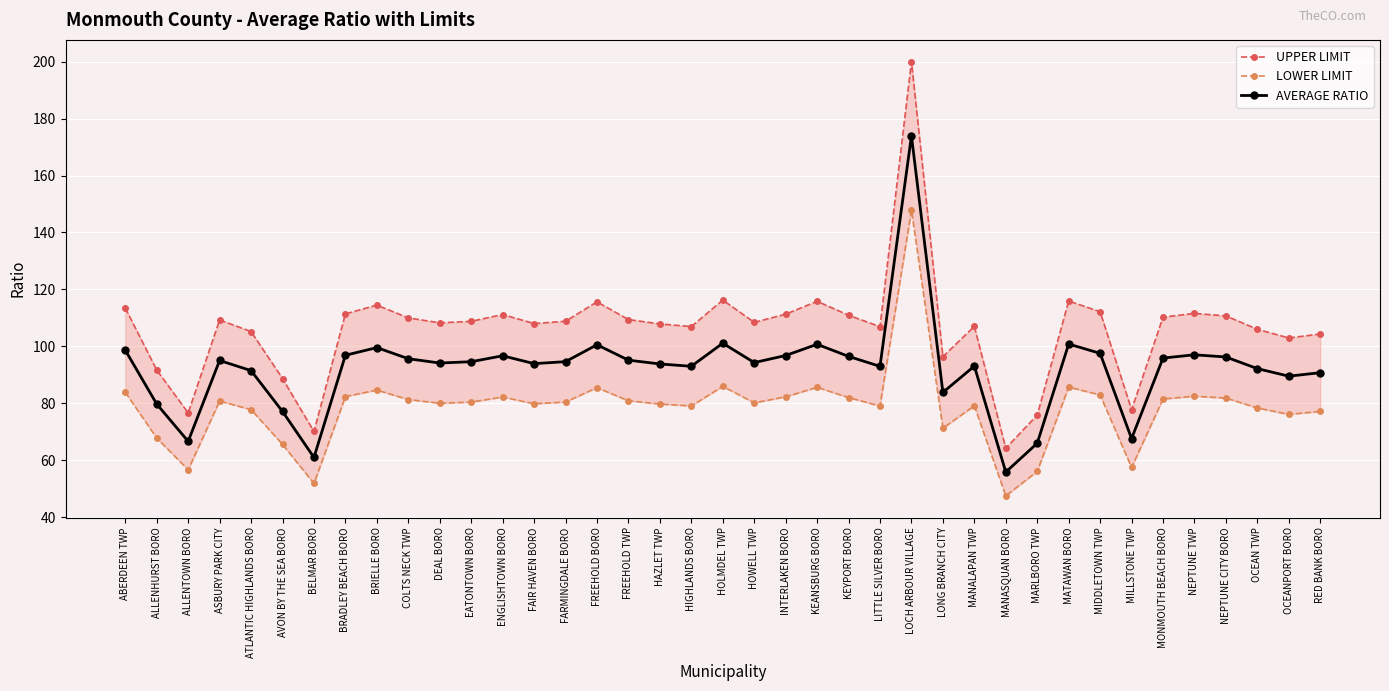

True or false: UPPER LIMIT and LOWER LIMIT intersect in this chart.

False